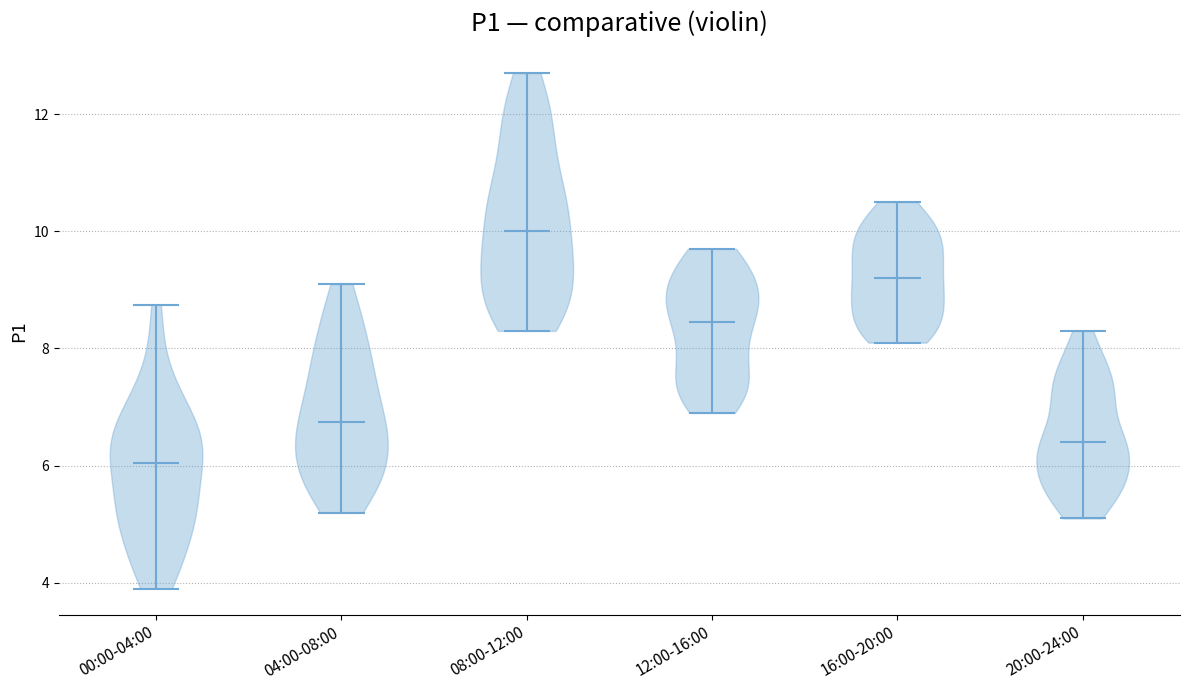

Which violin has the lowest median line?

00:00-04:00